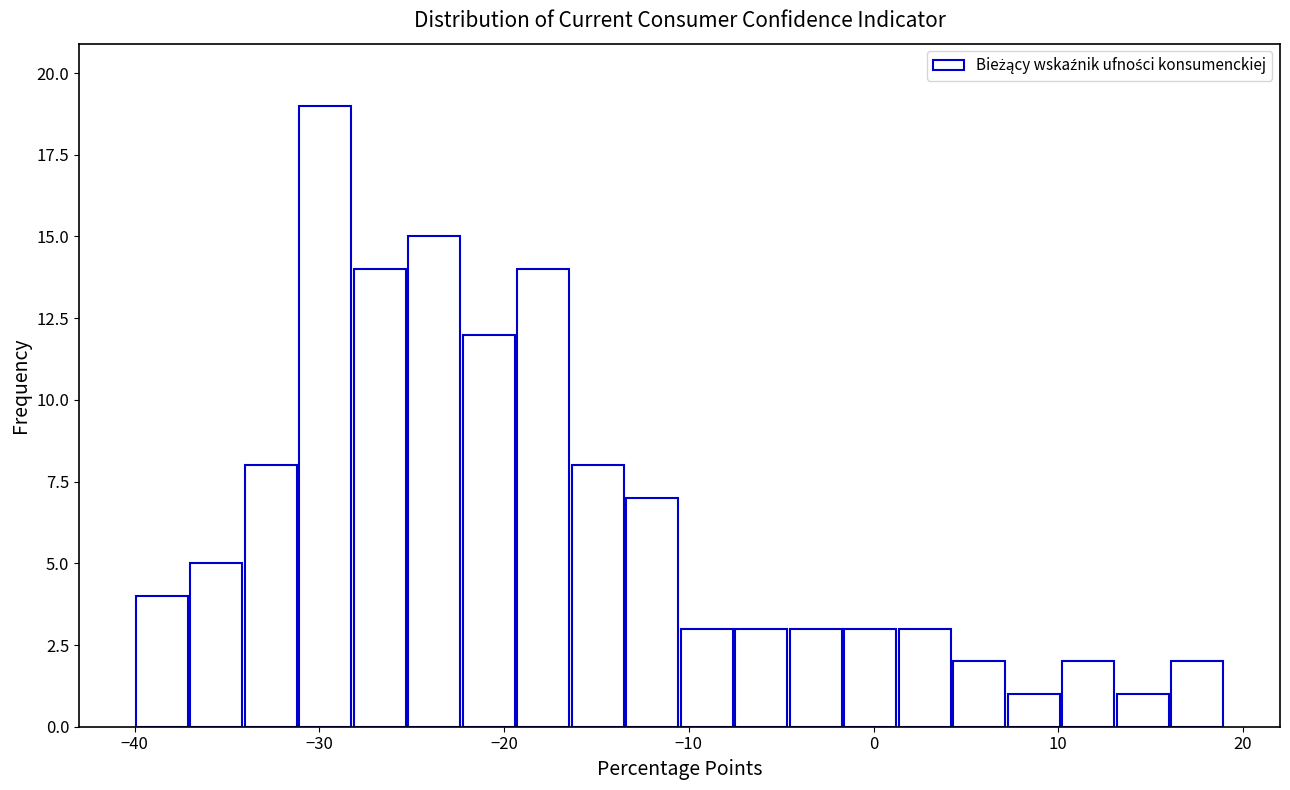

Read against the x-axis, roughly where is the centre of the tallest bar?

-30